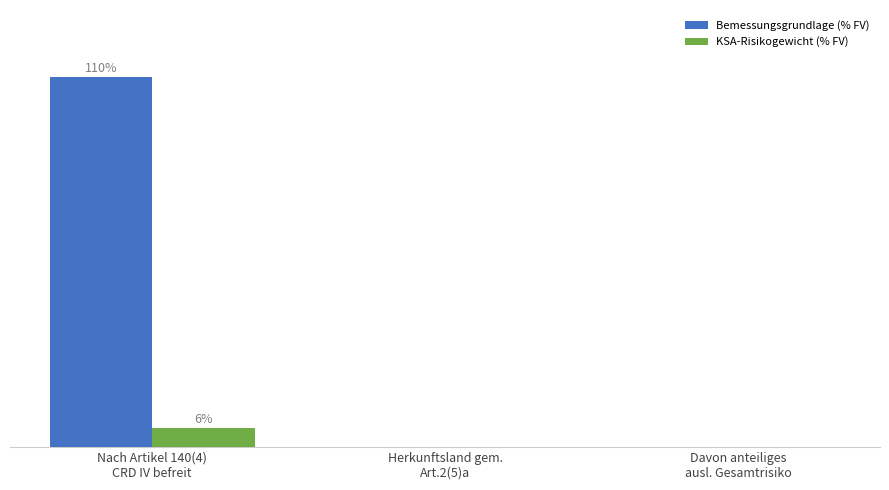

What are all the series names shown in the legend?

Bemessungsgrundlage (% FV), KSA-Risikogewicht (% FV)